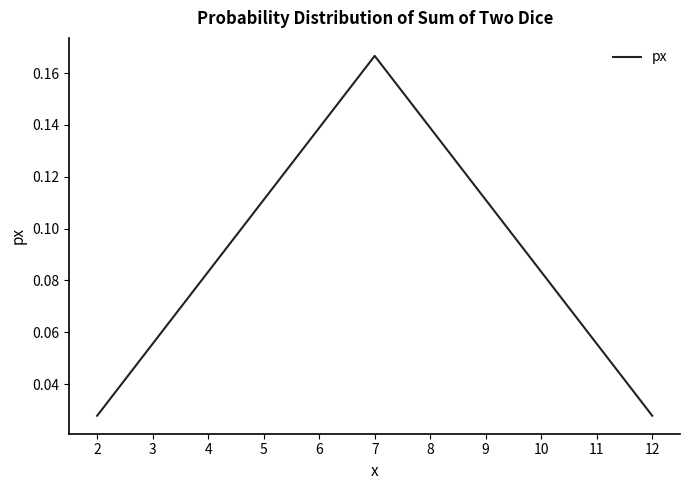

At which category does the chart reach its peak across all series?

7